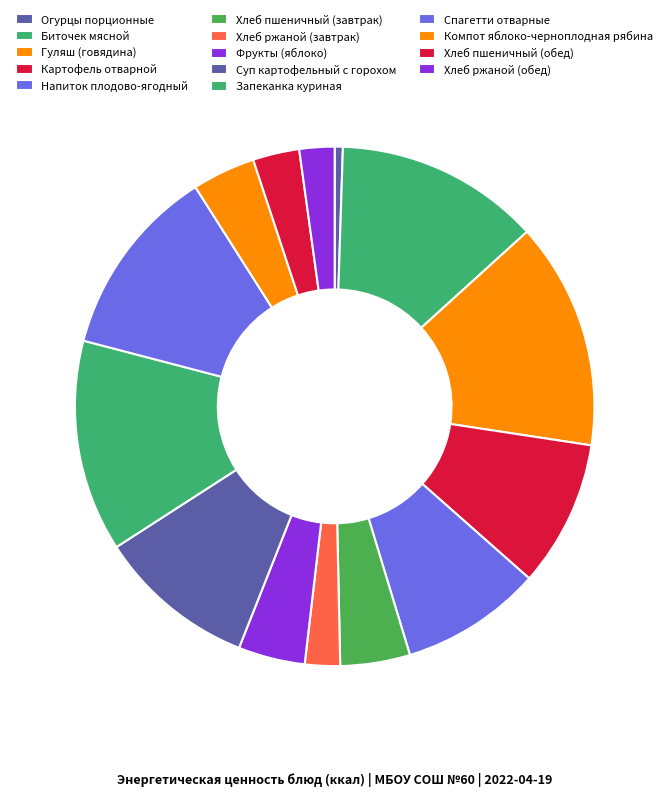

The Хлеб ржаной (обед) slice represents 2% of the pie. True or false?

True